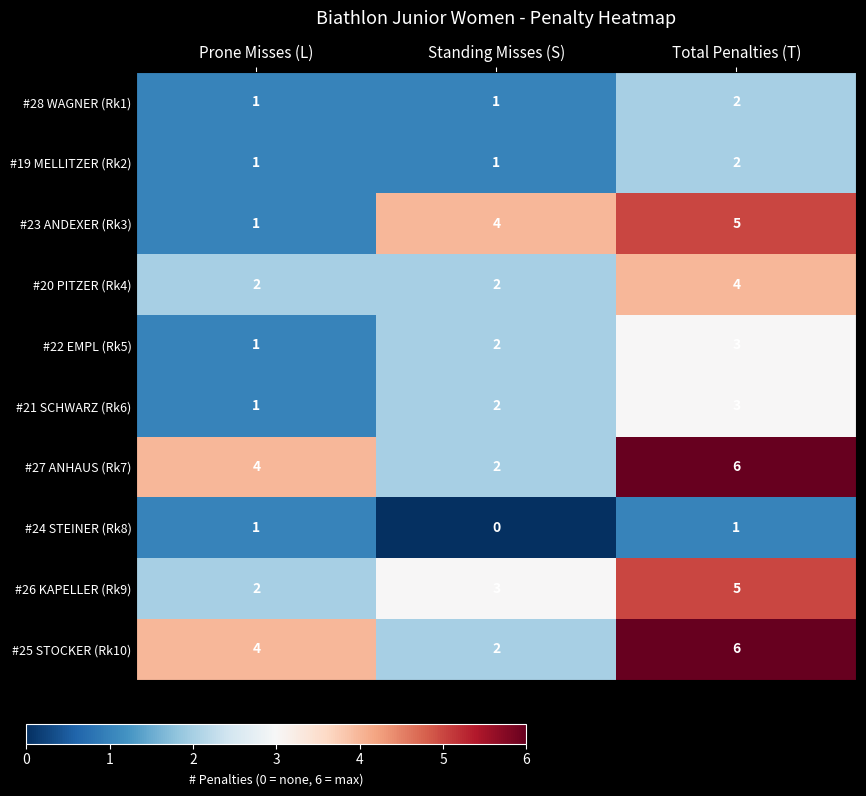

Reading left to right, extract all data points from this chart.

#28 WAGNER (Rk1): 1	1	2
#19 MELLITZER (Rk2): 1	1	2
#23 ANDEXER (Rk3): 1	4	5
#20 PITZER (Rk4): 2	2	4
#22 EMPL (Rk5): 1	2	3
#21 SCHWARZ (Rk6): 1	2	3
#27 ANHAUS (Rk7): 4	2	6
#24 STEINER (Rk8): 1	0	1
#26 KAPELLER (Rk9): 2	3	5
#25 STOCKER (Rk10): 4	2	6